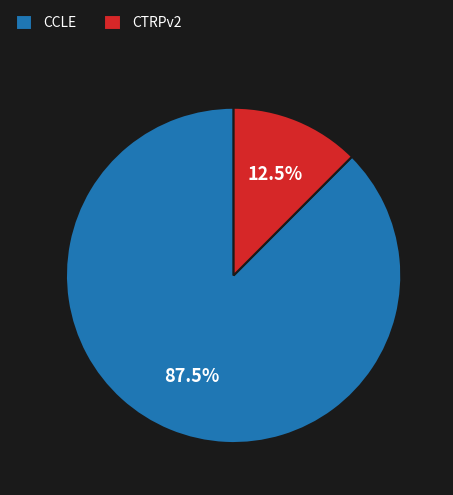

Which slice represents more than half of the pie?

CCLE